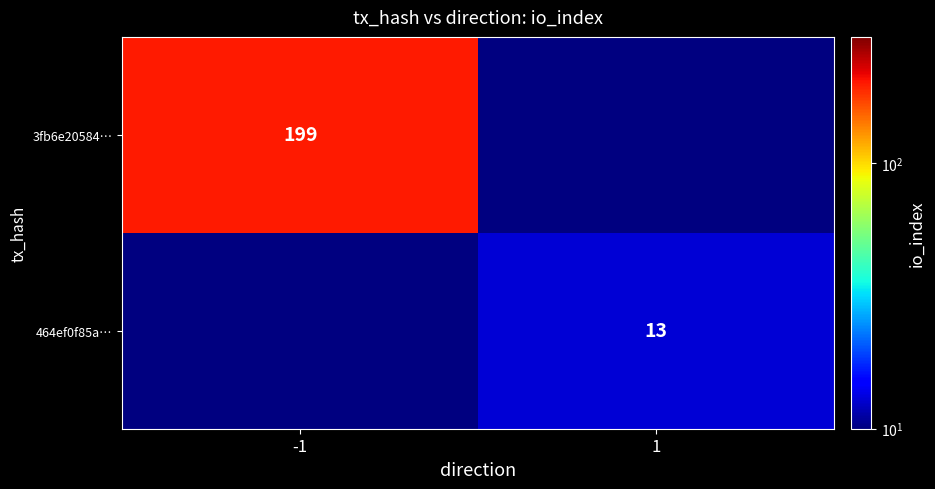

The value of 464ef0f85a… at 1 is 9. True or false?

False